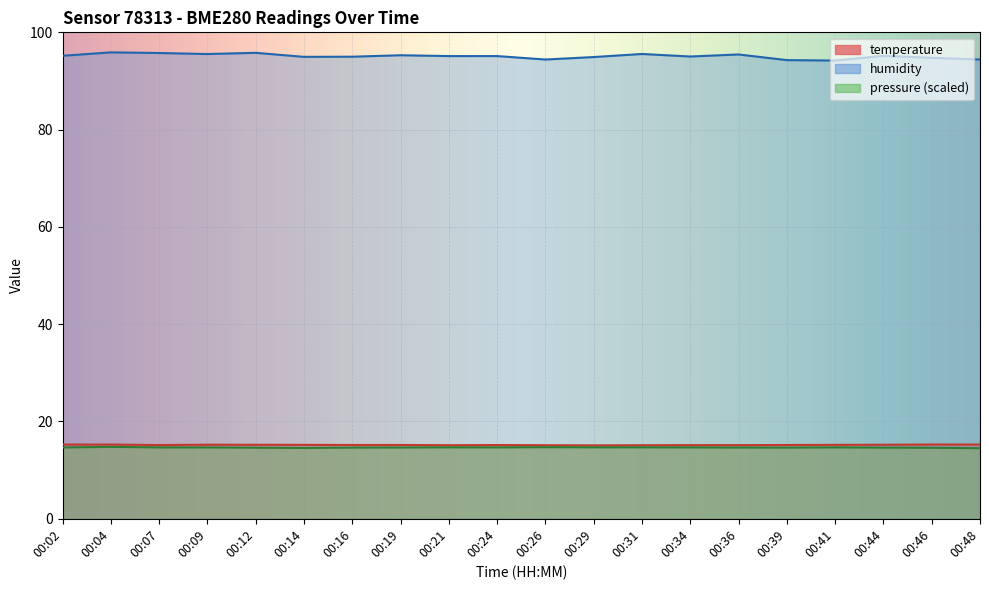

What is the lowest value of the temperature series?

15.1